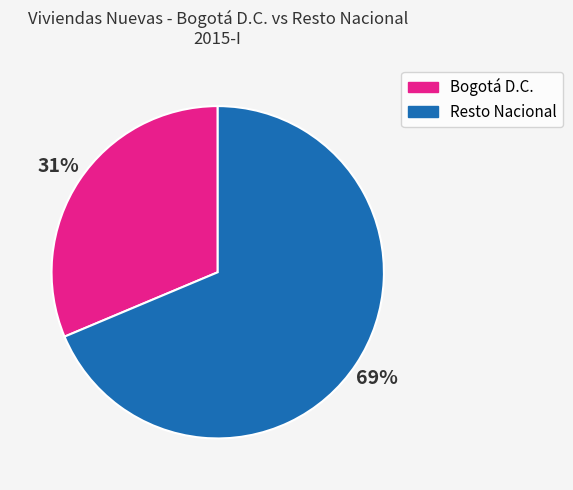

The Resto Nacional slice represents 79% of the pie. True or false?

False